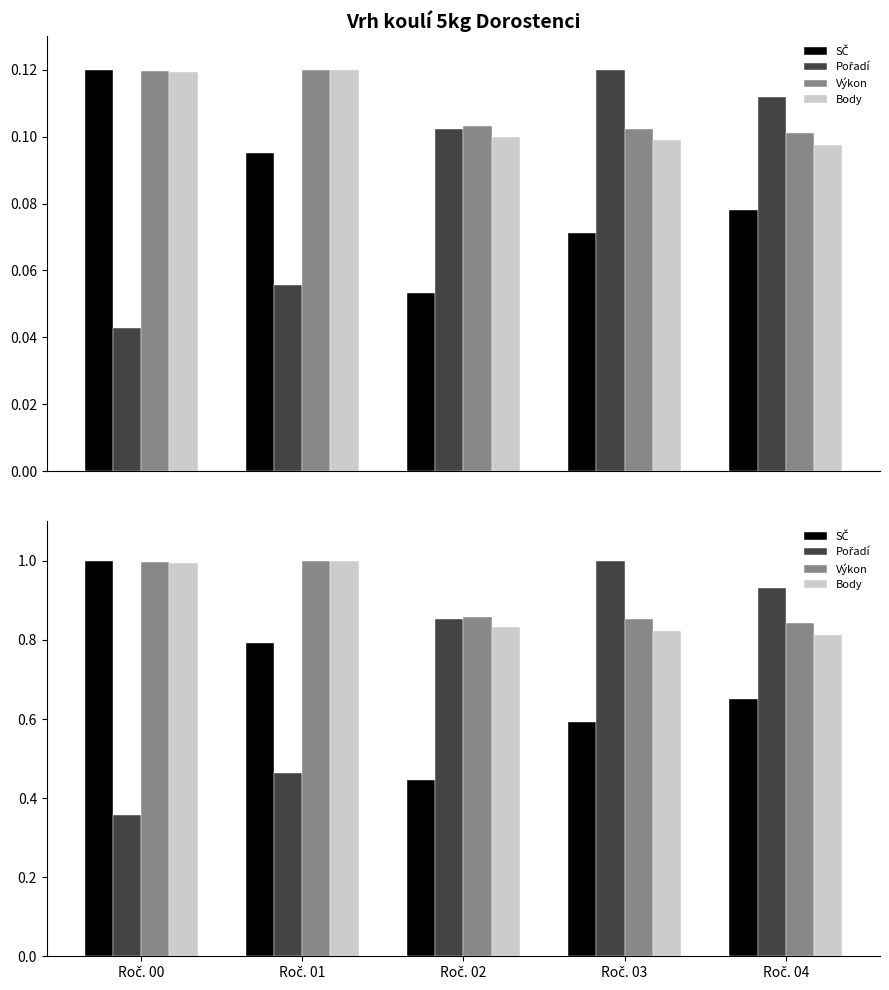

Between Roč. 04 and Roč. 00, which is larger?

Roč. 00